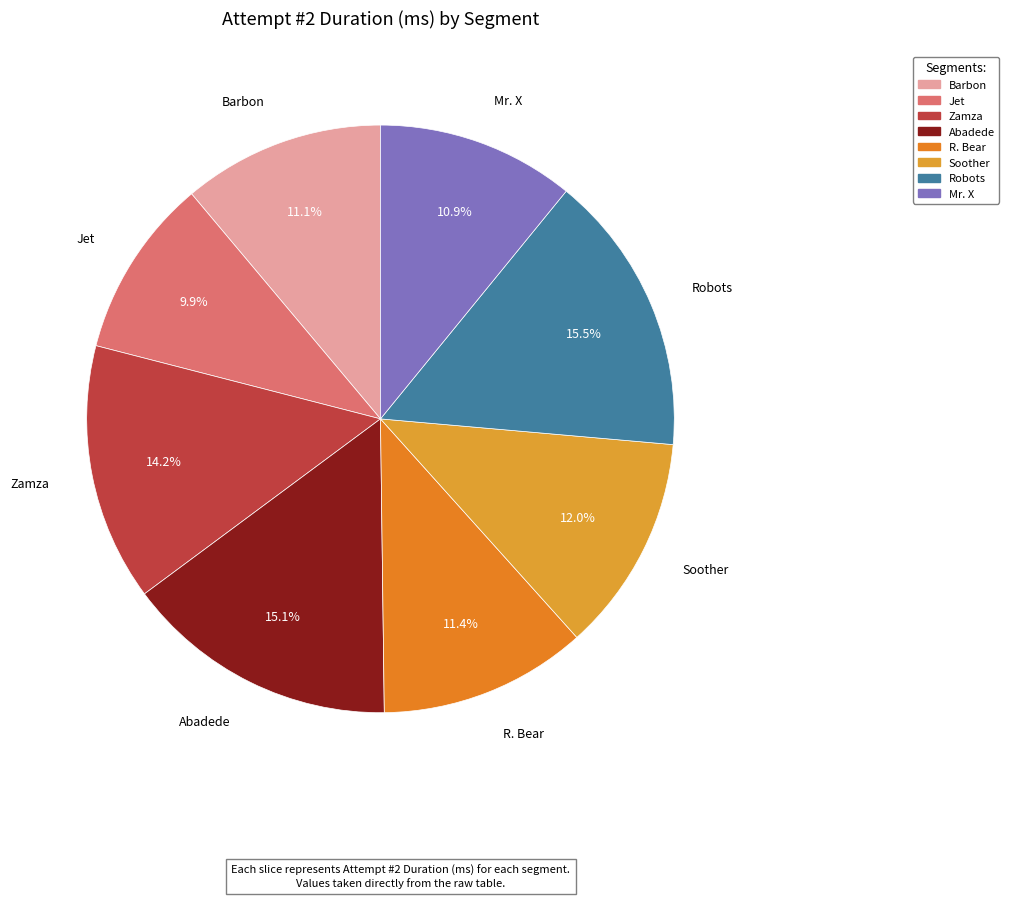

What is the ratio of the value at Soother to the value at Zamza?

0.8